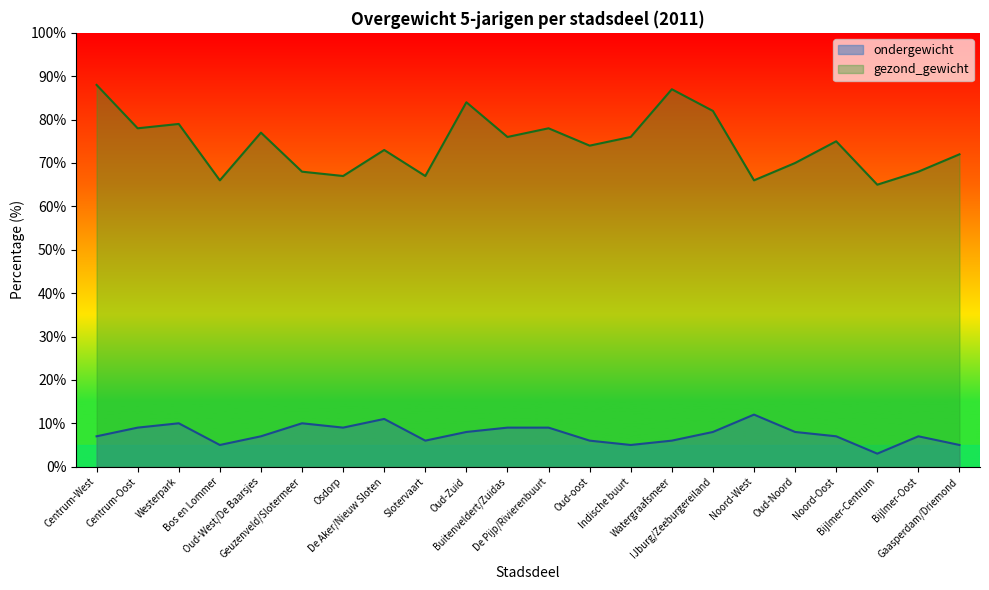

What is the difference between the maximum and minimum values in the ondergewicht series?

9